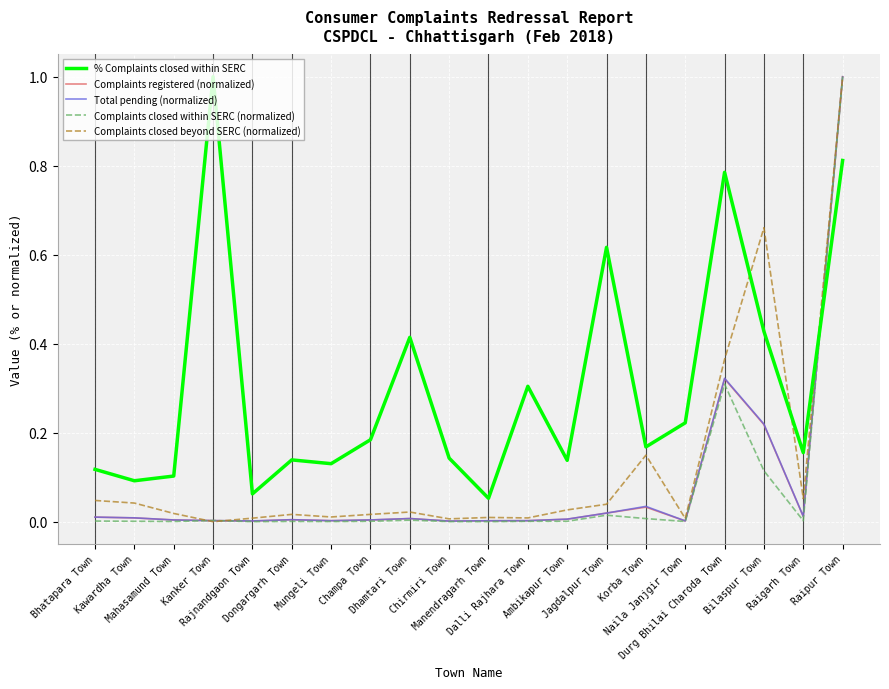

Does the chart have visible grid lines?

Yes